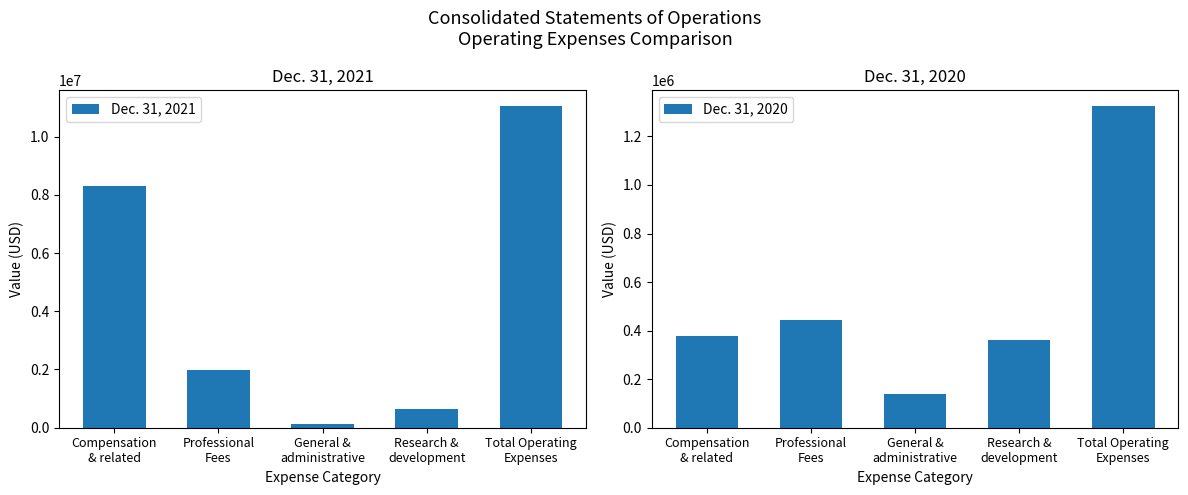

True or false: Dec. 31, 2021 has a value of 27530 at General &
administrative.

False